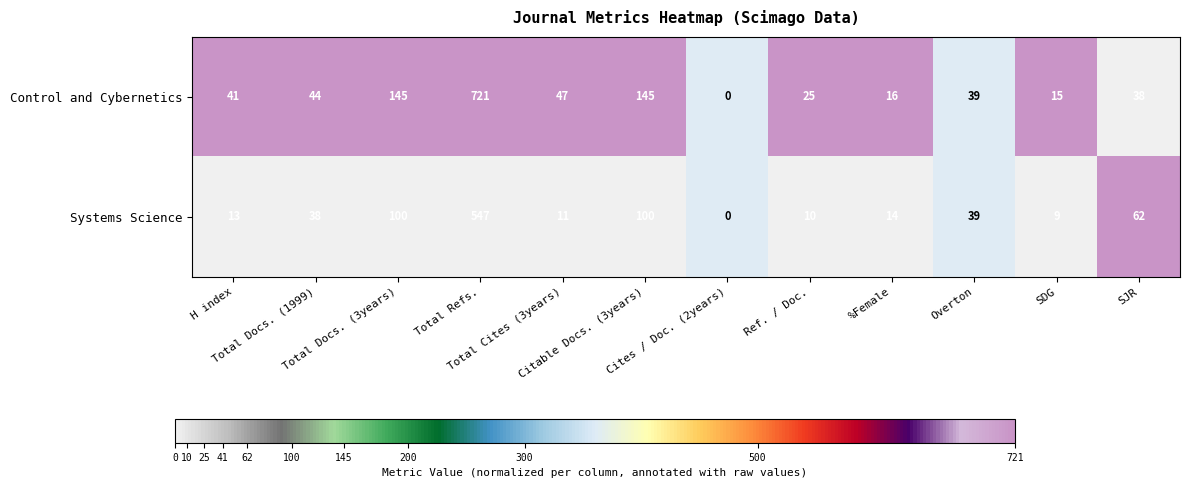

What is the maximum value shown in the chart?

721